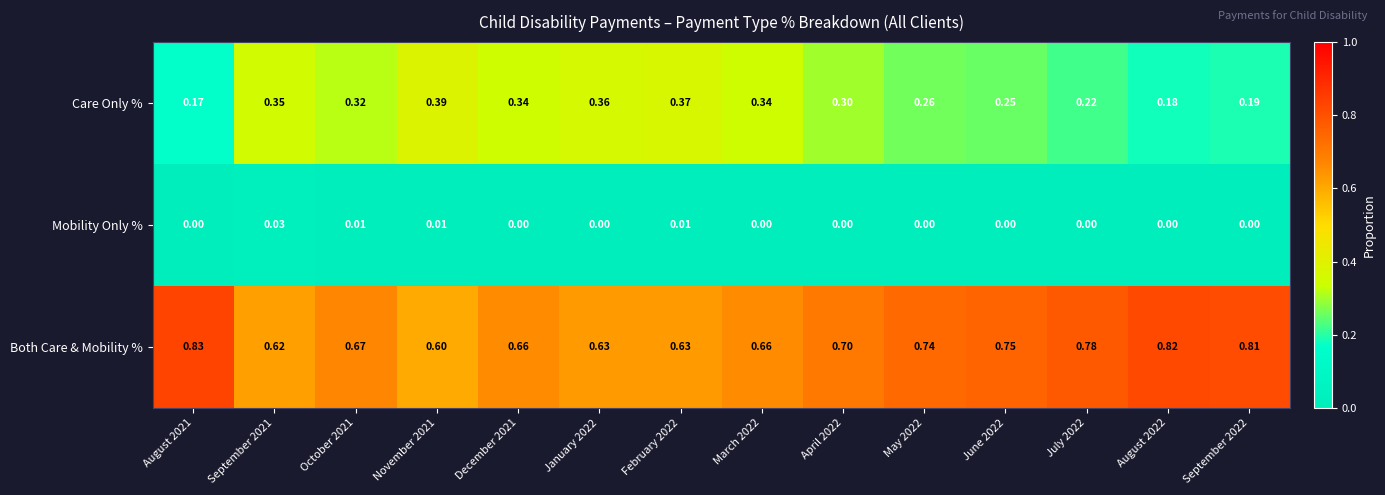

At May 2022, list the series in order from largest to smallest.

Both Care & Mobility %, Care Only %, Mobility Only %